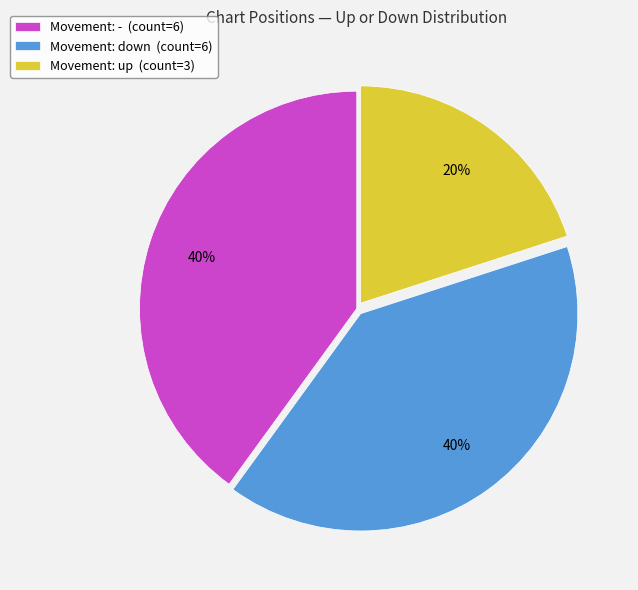

True or false: Movement: up (count=3) accounts for 28% of the total.

False